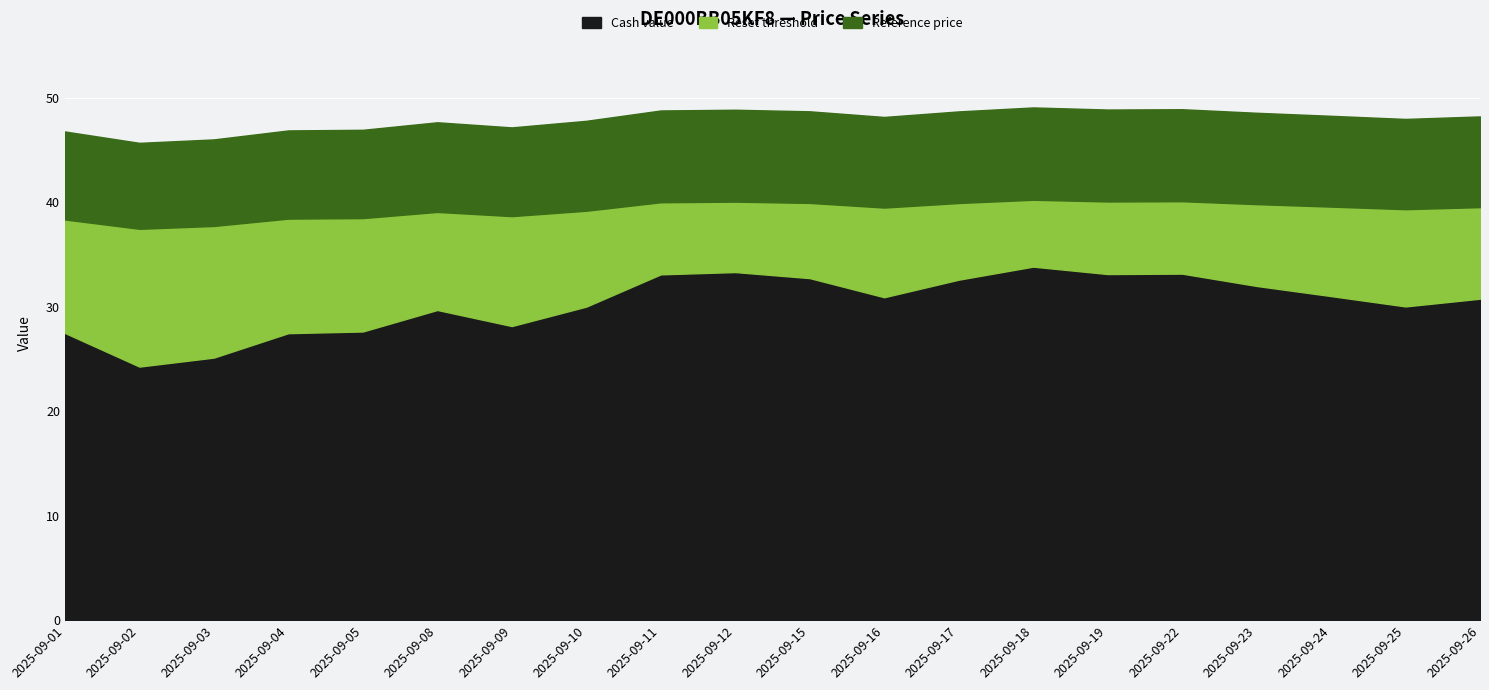

Which series has the largest total across all categories?

Reference price